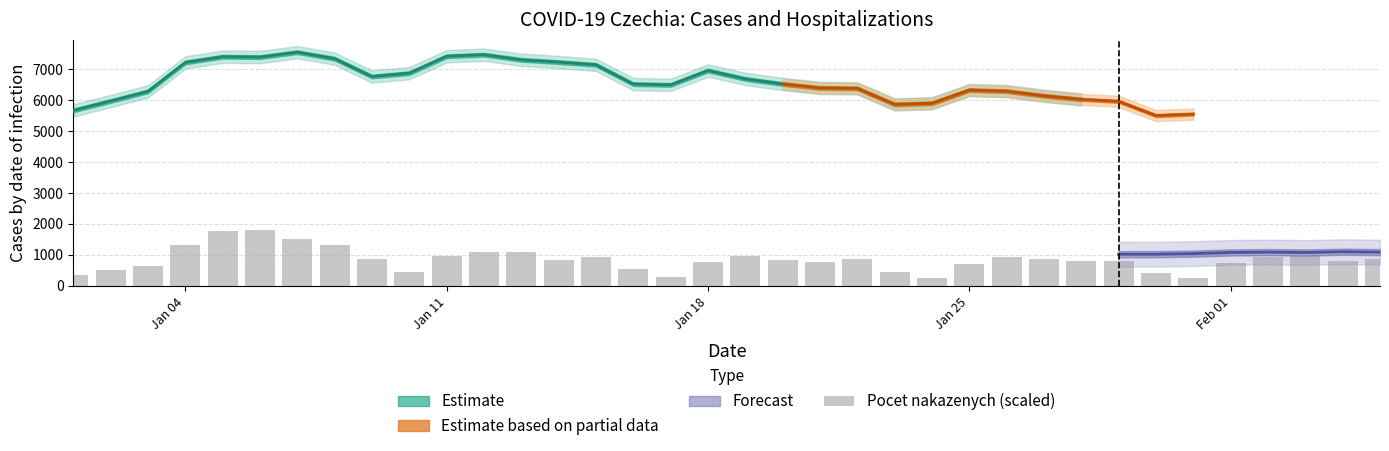

What is the difference between the maximum and minimum values?

1554.9